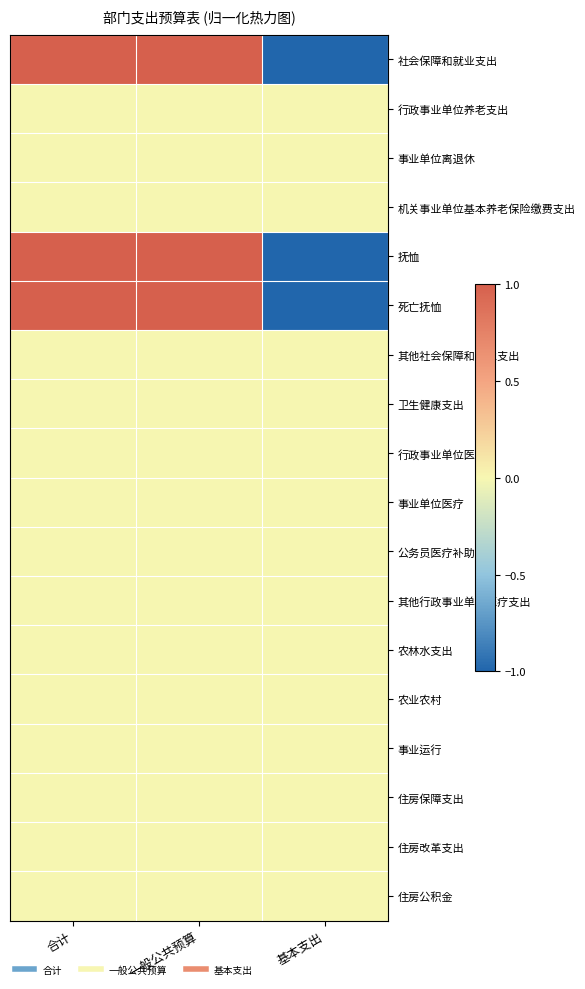

Which series has the largest total across all categories?

社会保障和就业支出